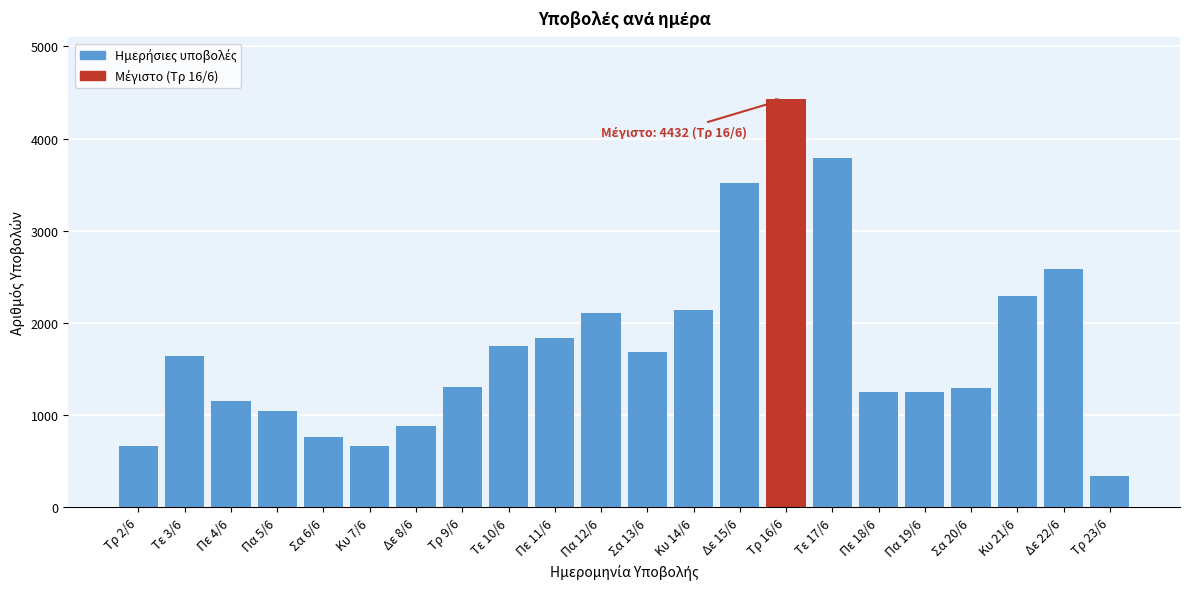

What is the minimum value shown in the chart?

341